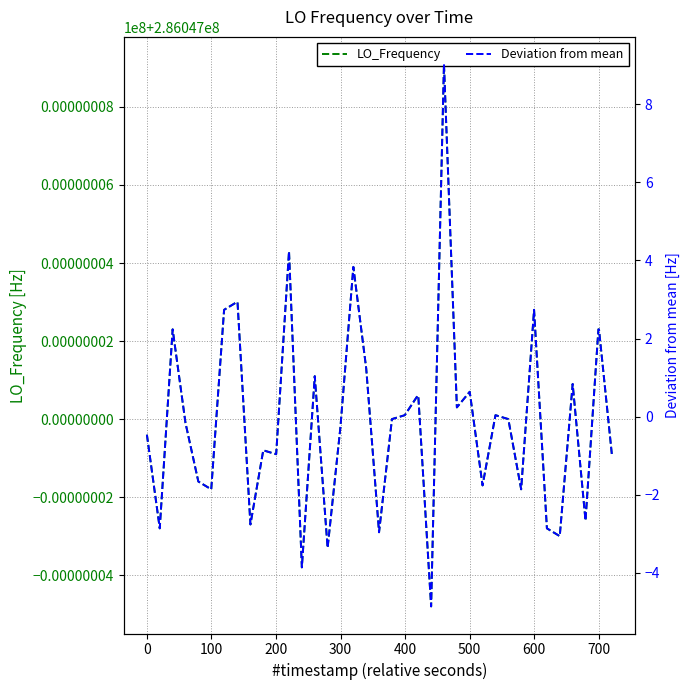

Reading left to right, extract all data points from this chart.

LO_Frequency: 286046999.6	286046997.2	286047002.3	286046999.9	286046998.4	286046998.2	286047002.8	286047003.0	286047003.0	286046997.3	286046999.2	286046999.1	286047004.3	286046996.2	286047001.1	286046996.7	286046999.8	286047003.9	286047001.3	286046997.1	286047000.0	286047000.1	286047000.6	286047000.6	286046995.2	286047009.1	286047000.3	286047000.7	286046998.3	286047000.1	286047000.0	286046998.2	286047002.8	286046997.2	286046997.0	286047000.9	286046997.4	286047002.3	286047002.3	286046999.1
Deviation from mean: -0.5	-2.9	2.2	-0.2	-1.7	-1.9	2.7	2.9	2.9	-2.8	-0.9	-1.0	4.2	-3.9	1.0	-3.4	-0.3	3.8	1.2	-3.0	-0.1	0.0	0.5	0.5	-4.9	9.0	0.2	0.6	-1.8	0.0	-0.1	-1.9	2.7	-2.9	-3.1	0.8	-2.7	2.2	2.2	-1.0